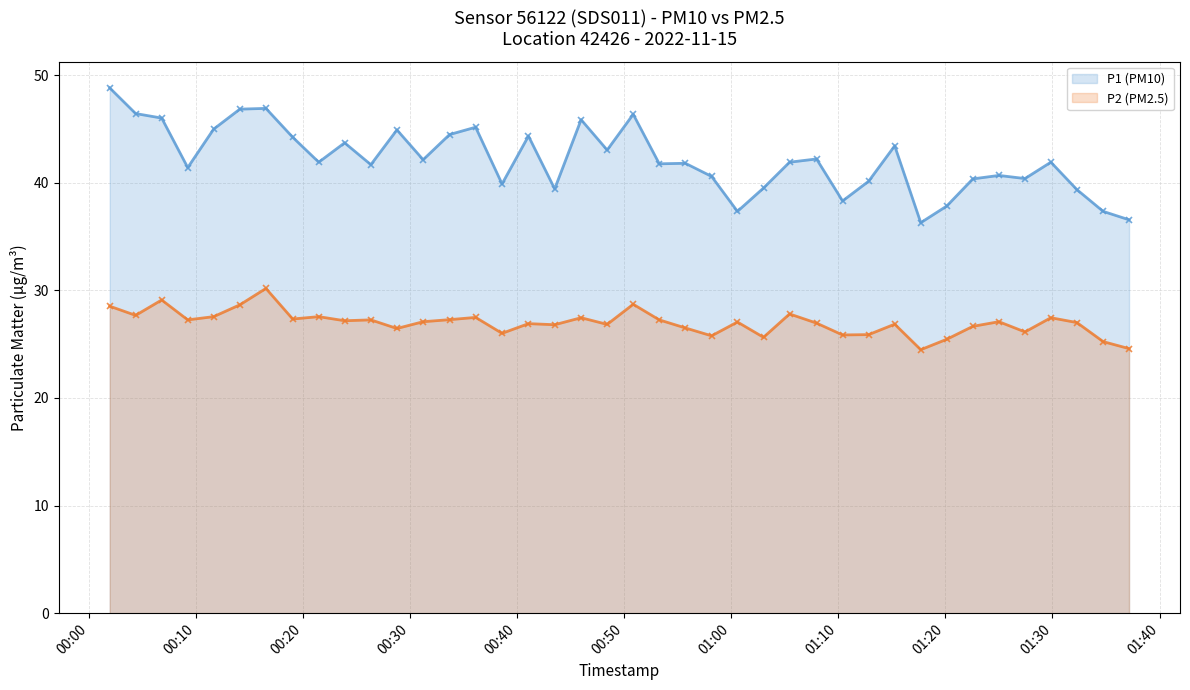

Which series has the largest range (max minus min)?

P1 (PM10)